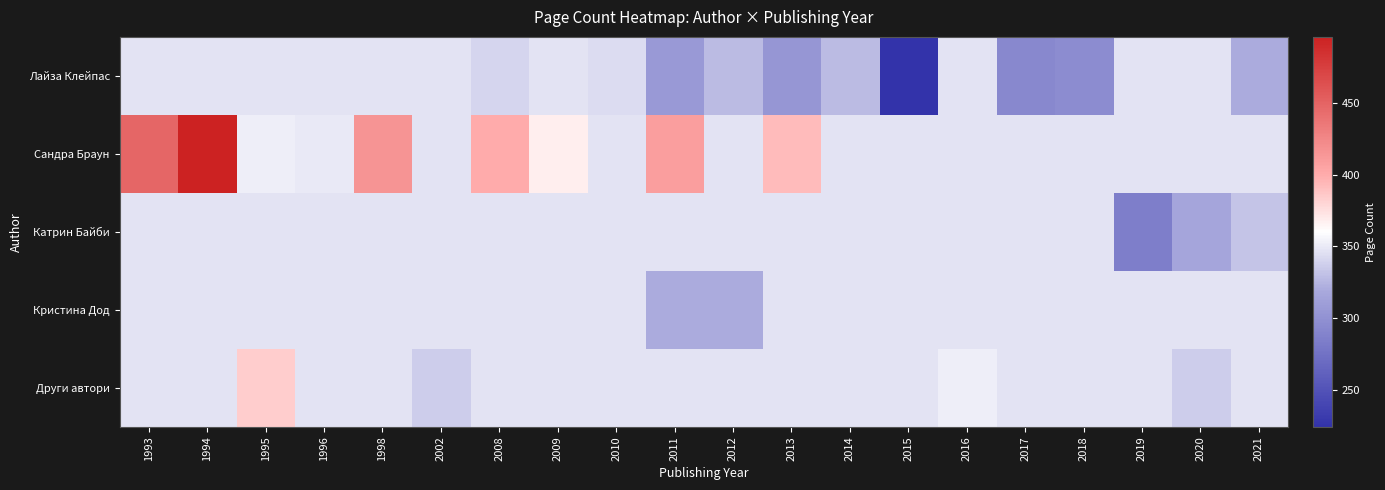

What is the total value across all series at 2010?

1728.9